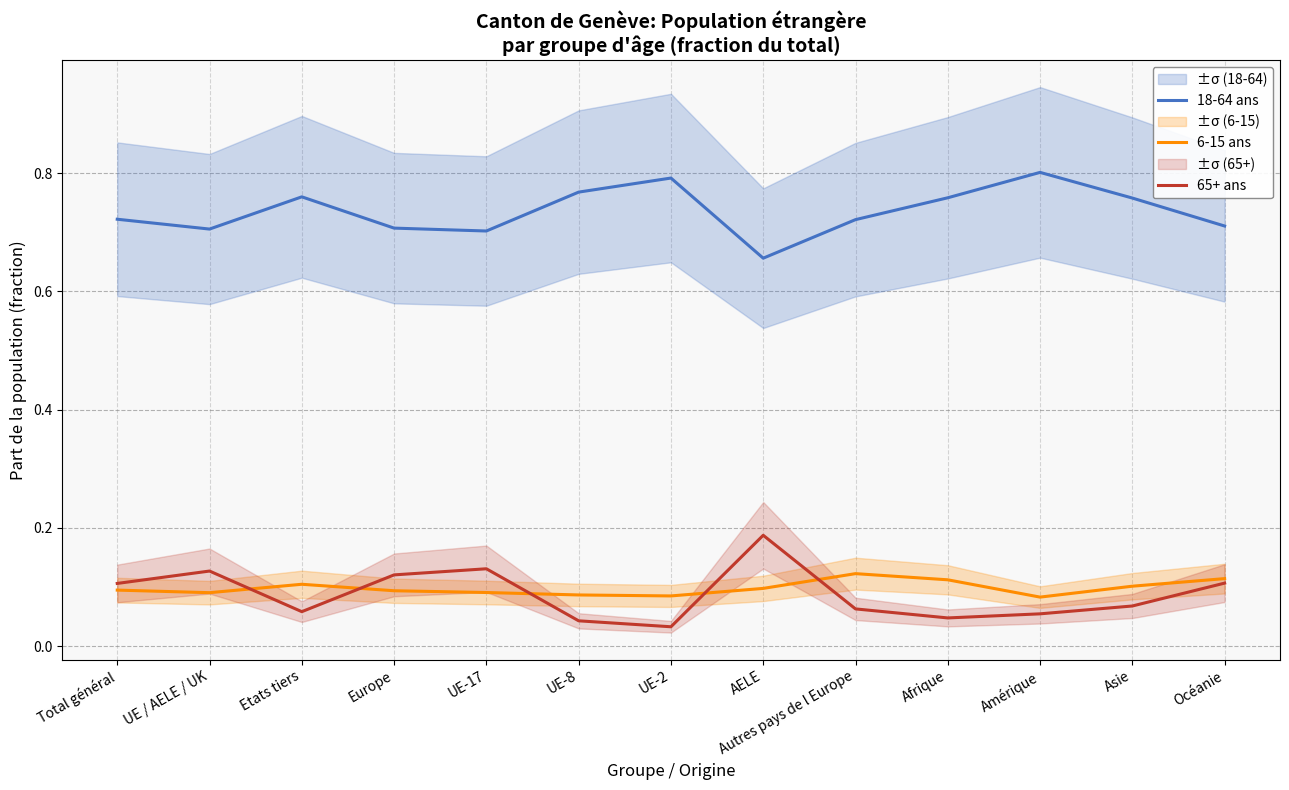

At which category is the sum across all series the highest?

AELE